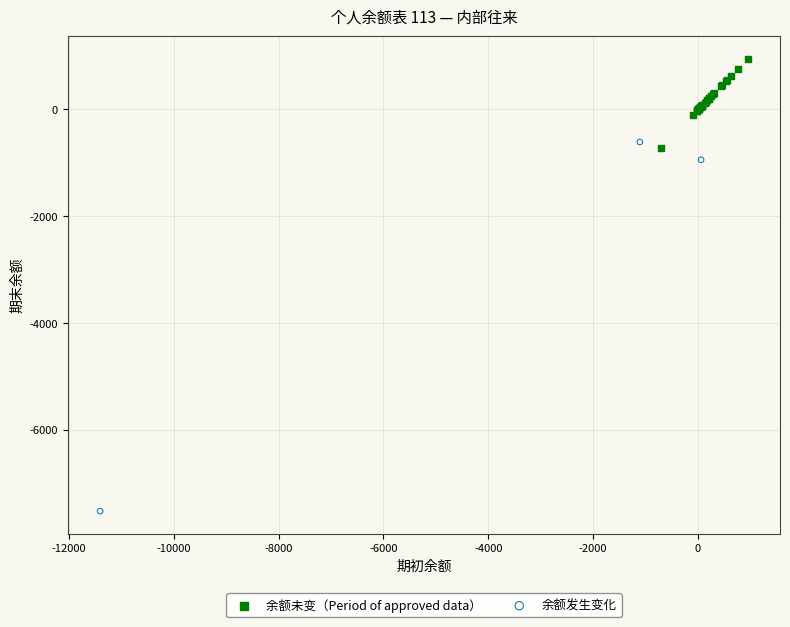

Which series contains the highest Y value?

余额未变（Period of approved data）